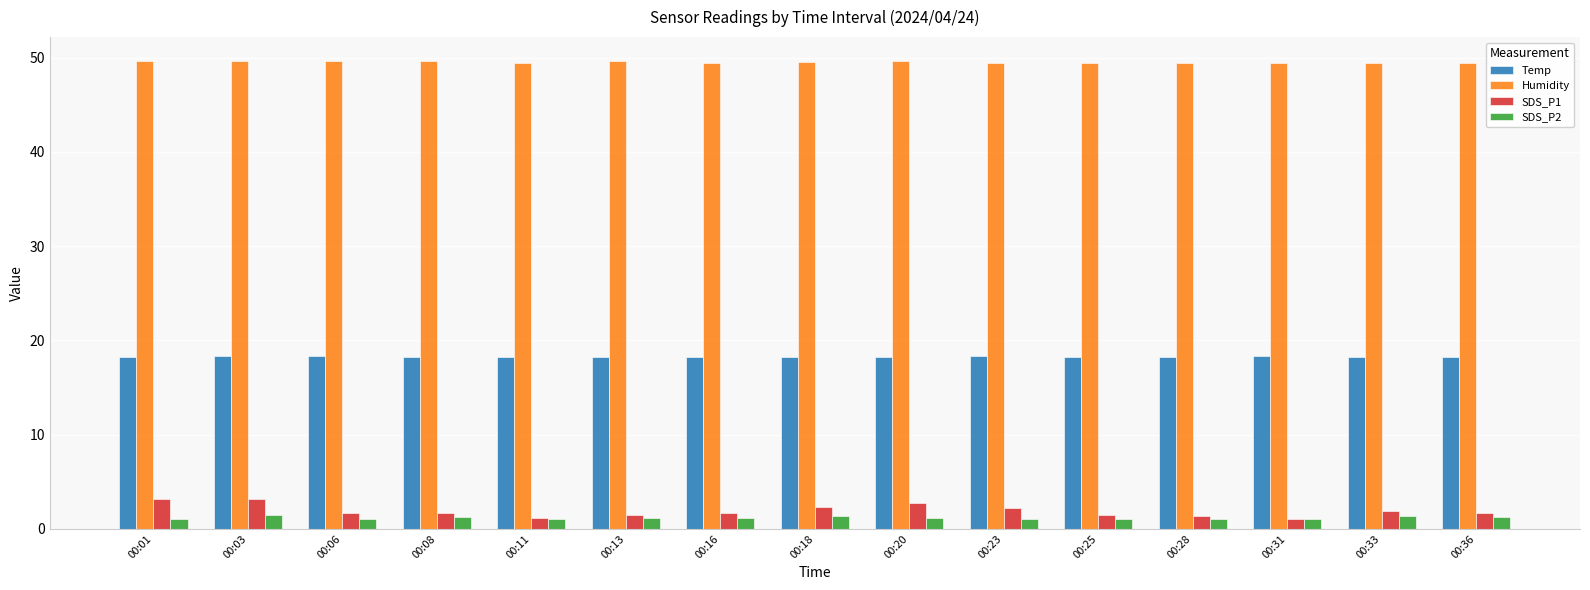

What is the sum of all SDS_P1 values?

28.9